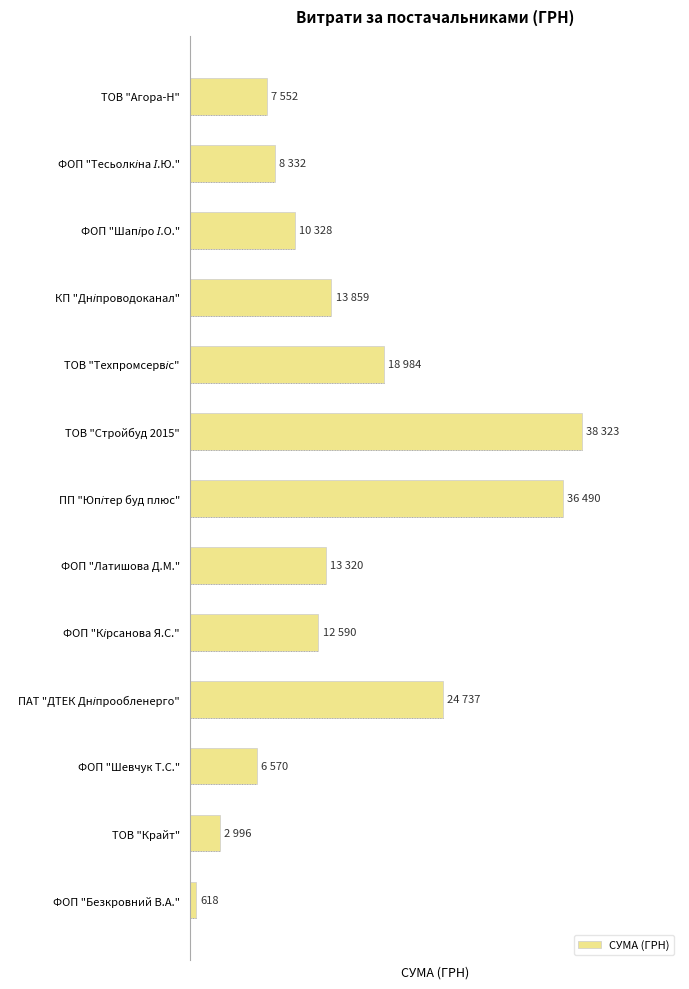

True or false: the data shows 36490.0 at ПП "Юпітер буд плюс".

True